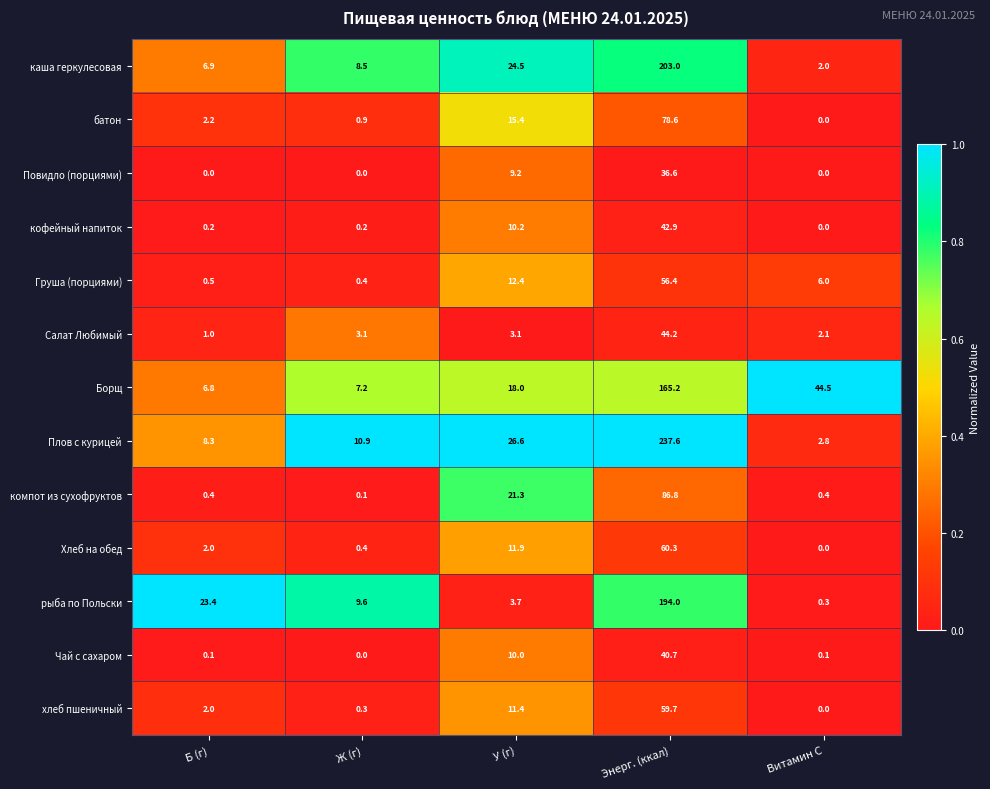

What is the difference between the maximum and minimum values in the компот из сухофруктов series?

86.7